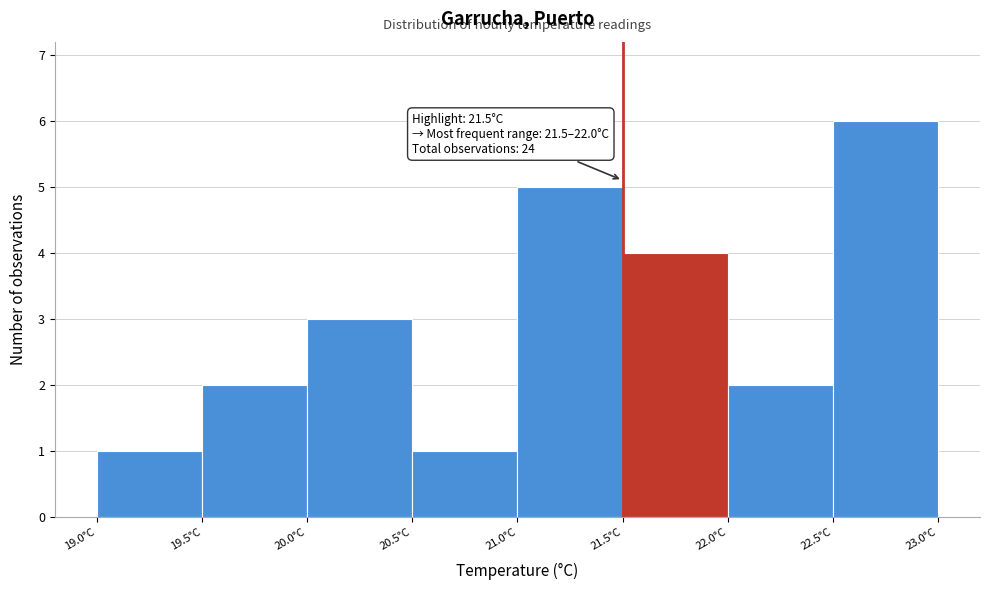

Which range on the x-axis has the tallest bar?

22.5 to 23.0